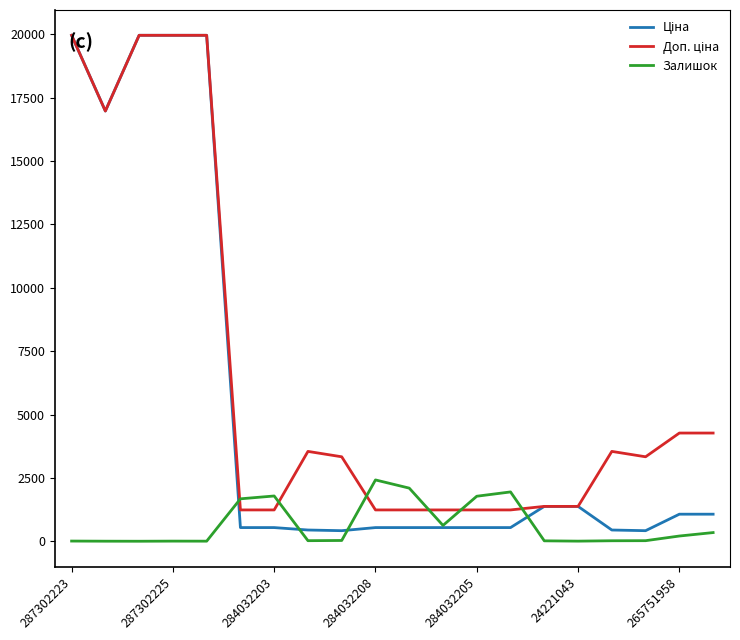

What is the maximum value for Залишок?

2419.0